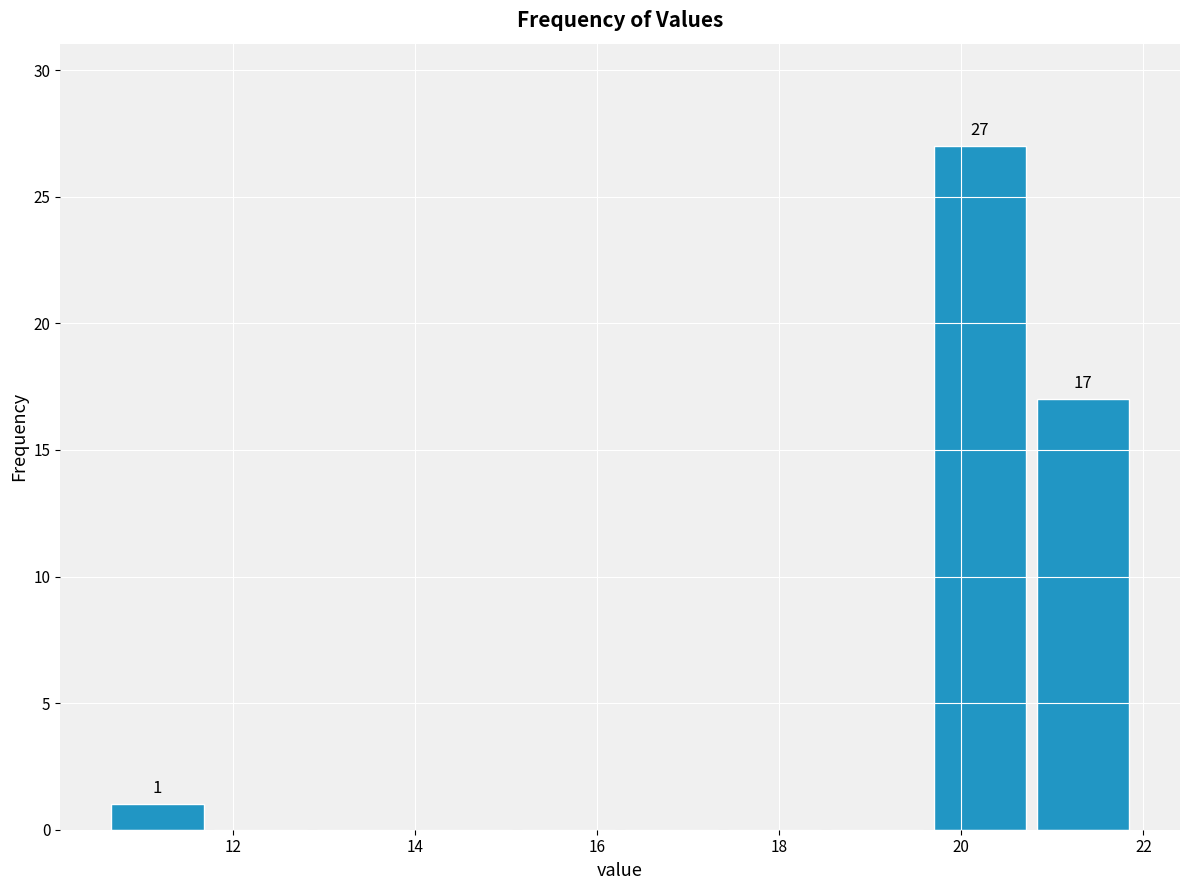

Which range on the x-axis has the tallest bar?

19.6 to 20.8